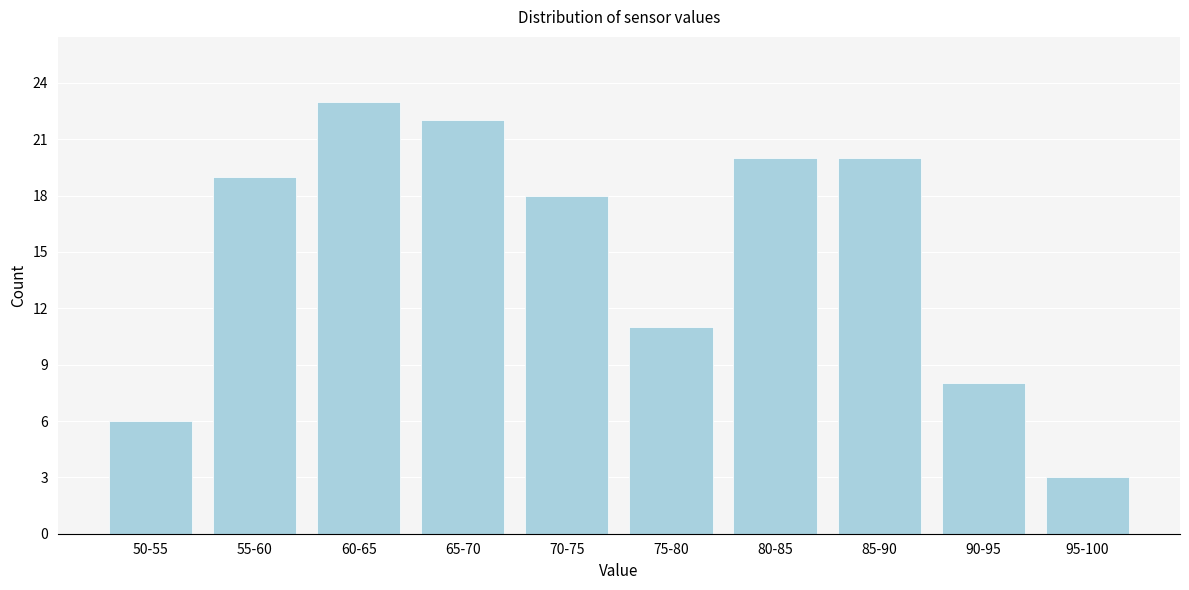

Reading left to right, extract all data points from this chart.

6	19	23	22	18	11	20	20	8	3